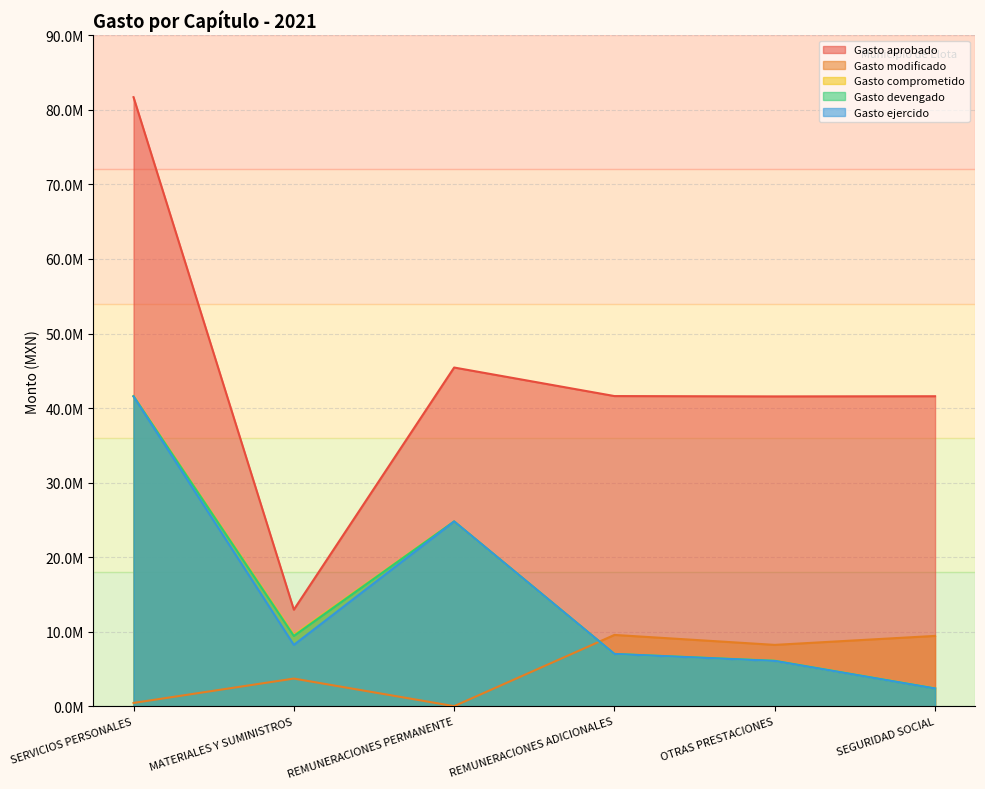

True or false: Gasto aprobado and Gasto modificado cross at least once.

False